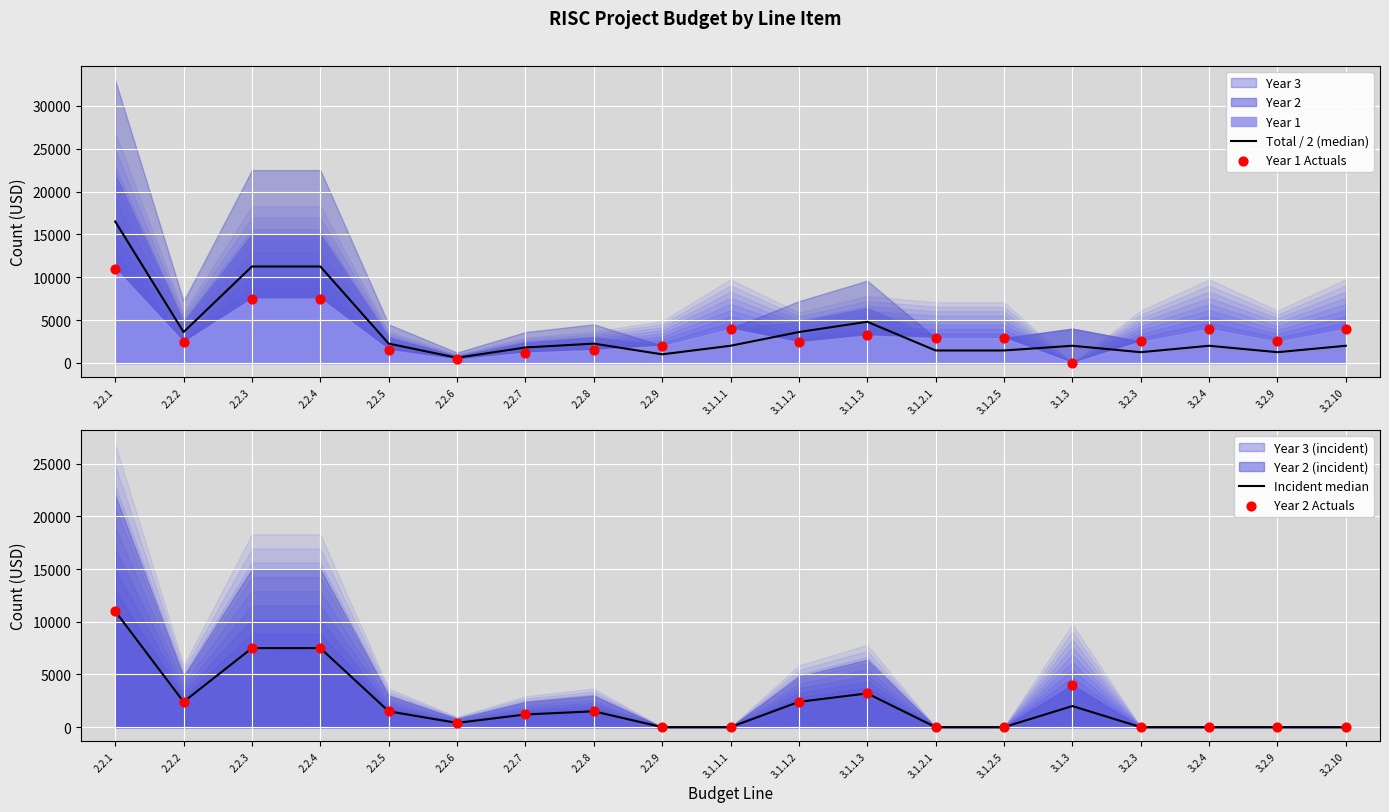

Which series reaches the maximum Y coordinate?

Total / 2 (median)